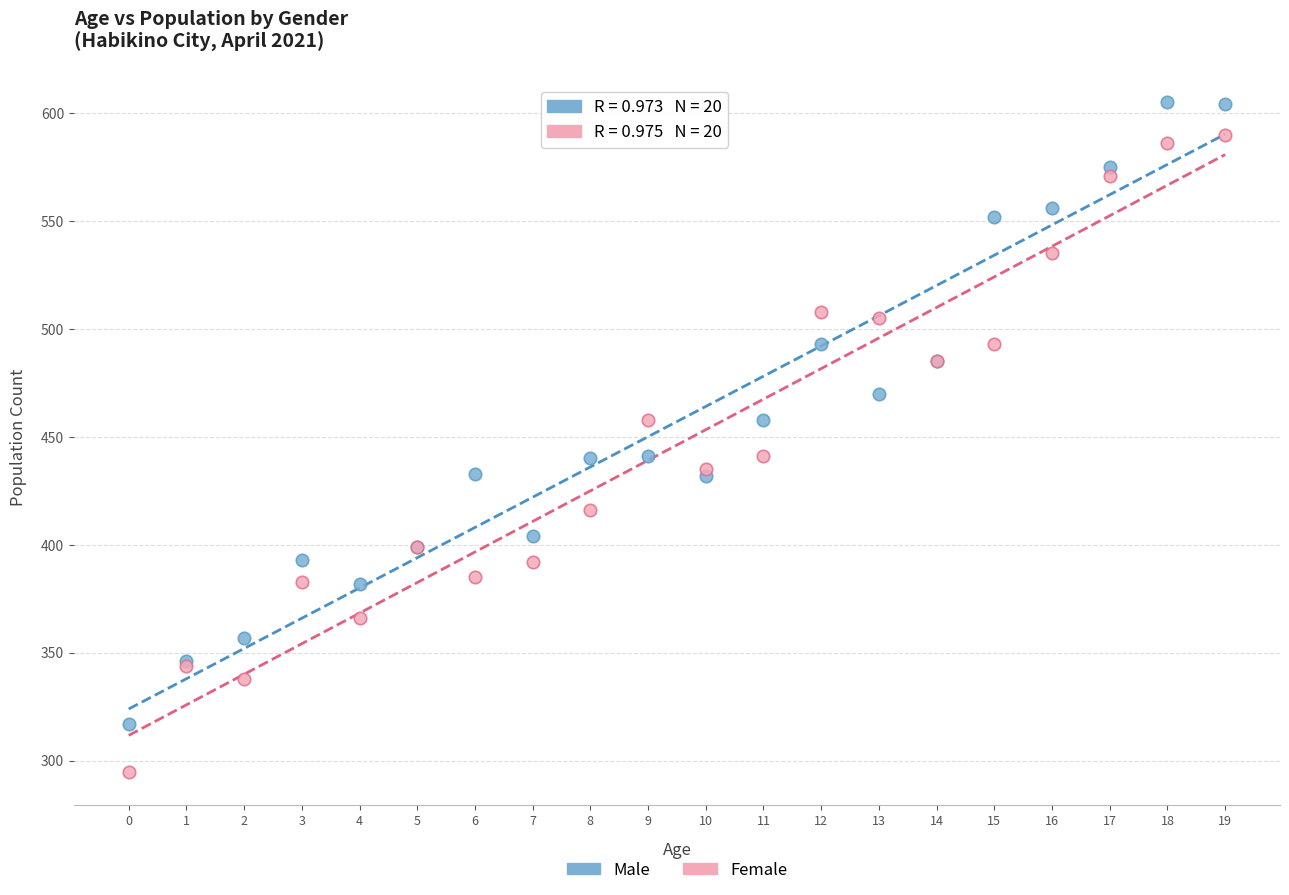

Which series has the widest spread of Y values?

Female